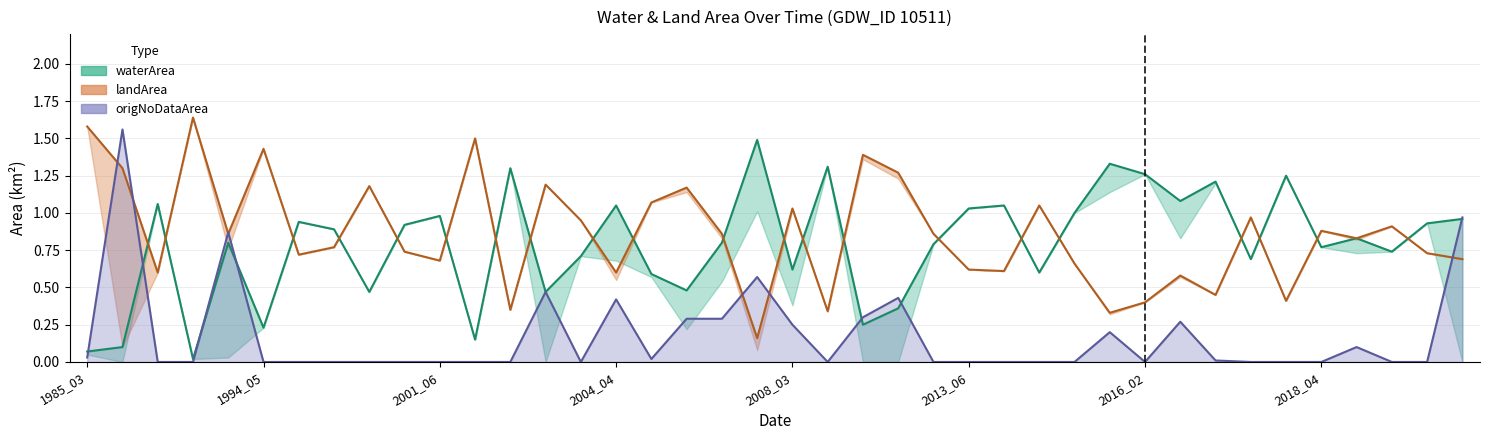

Which series has the largest total across all categories?

landArea